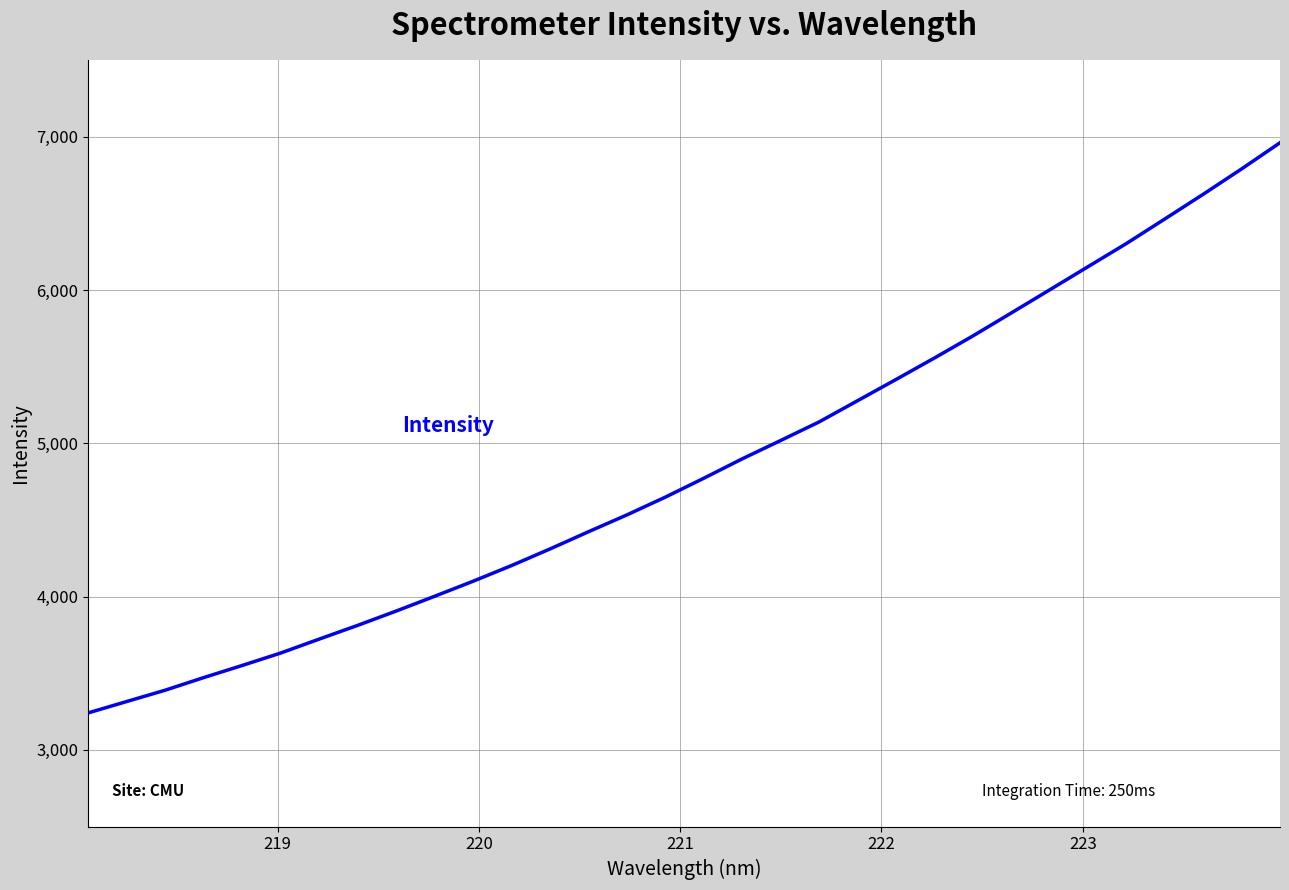

What is the maximum value shown in the chart?

6960.4